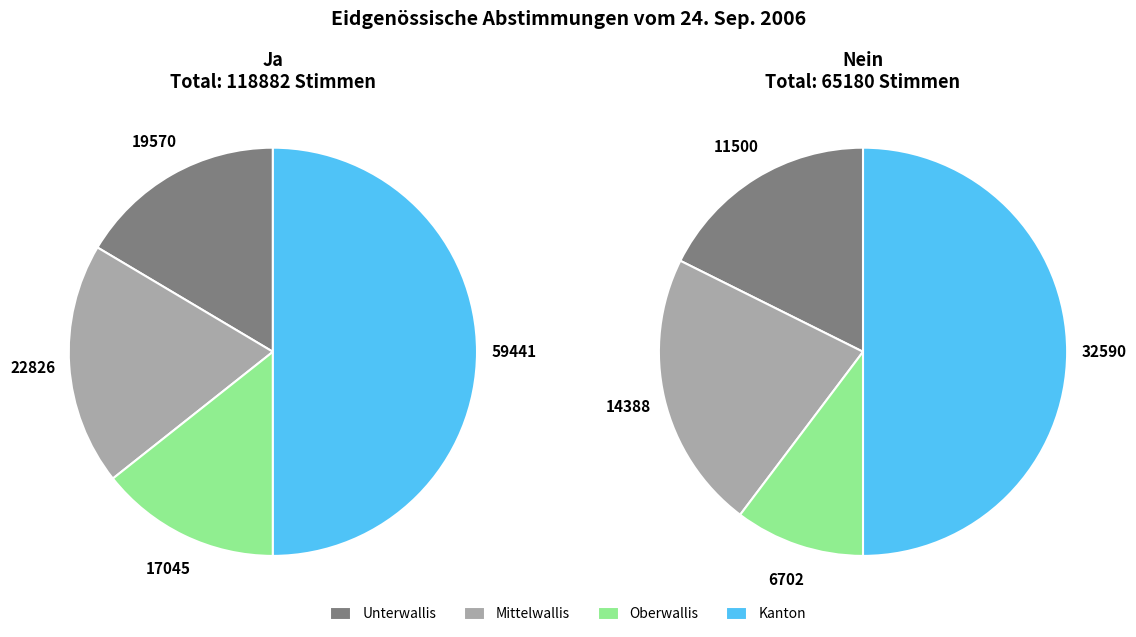

True or false: Oberwallis accounts for 14% of the total.

True